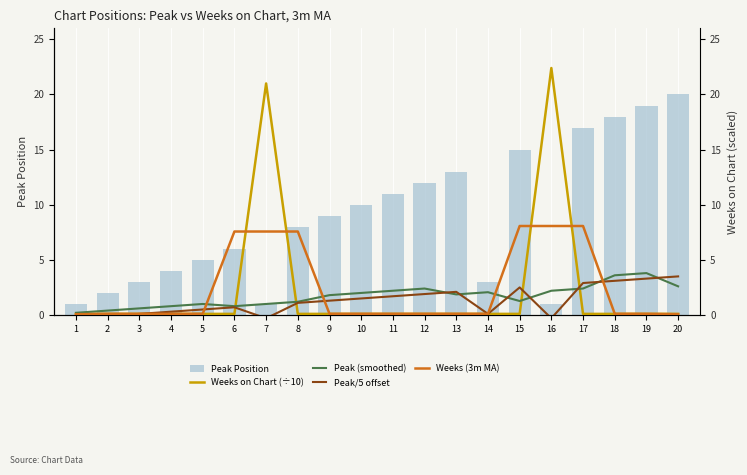

What is the difference between the second highest and second lowest values in the Peak Position series?

18